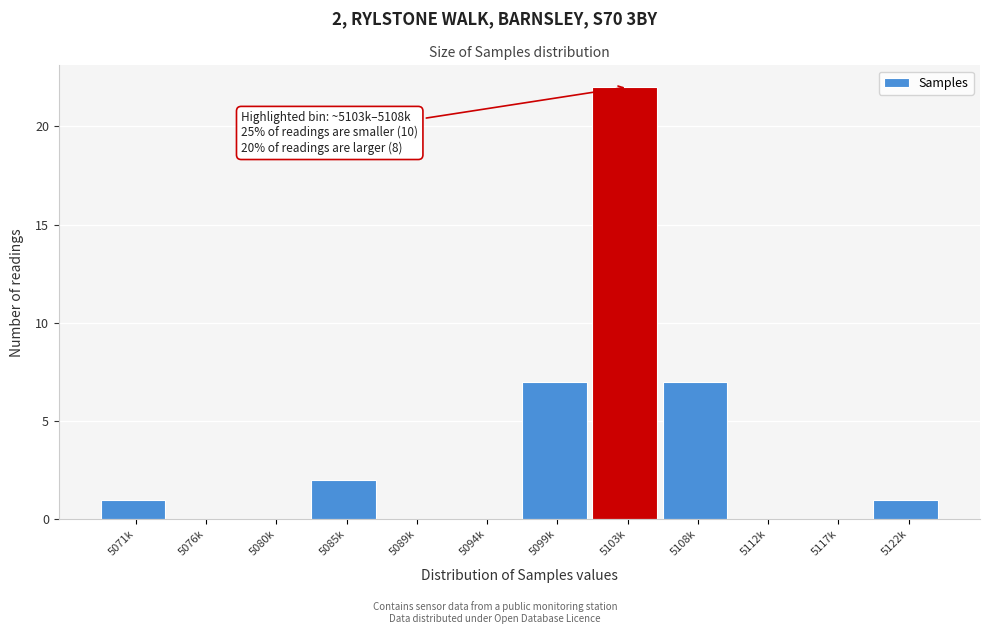

Reading left to right, list all the values displayed in this chart.

5071k=1	5076k=0	5080k=0	5085k=2	5089k=0	5094k=0	5099k=7	5103k=22	5108k=7	5112k=0	5117k=0	5122k=1